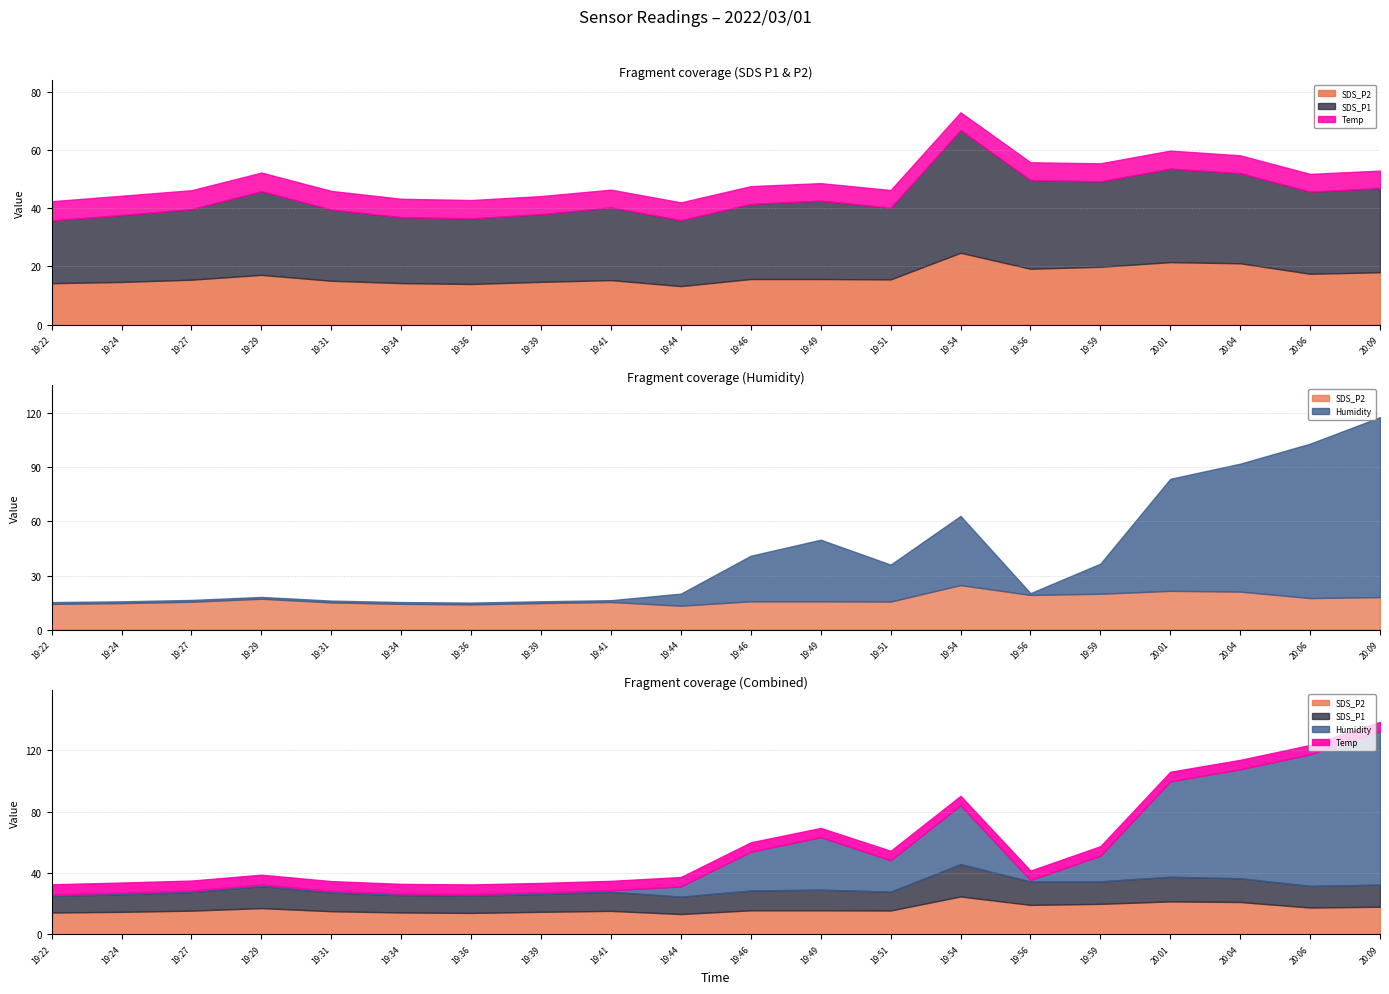

Between 19:22 and 19:49, which series saw the biggest shift?

Humidity